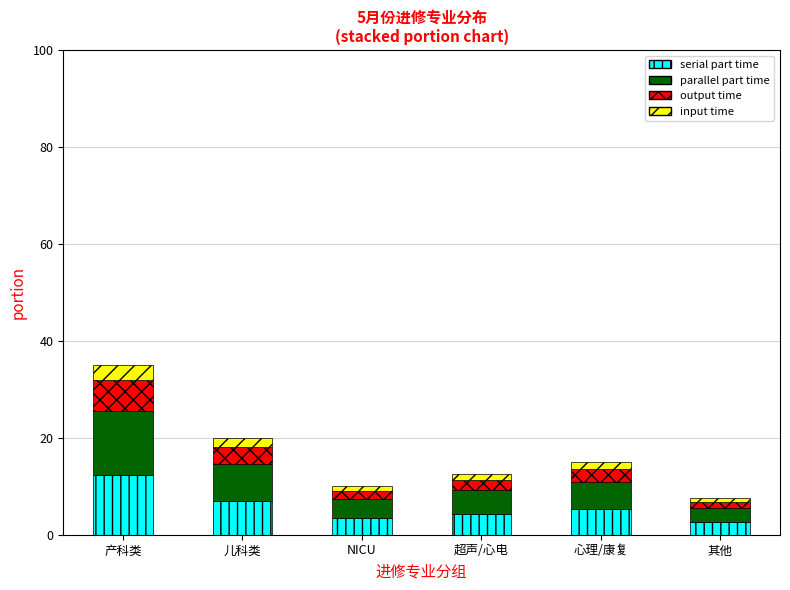

What is the minimum value for serial part time?

2.6